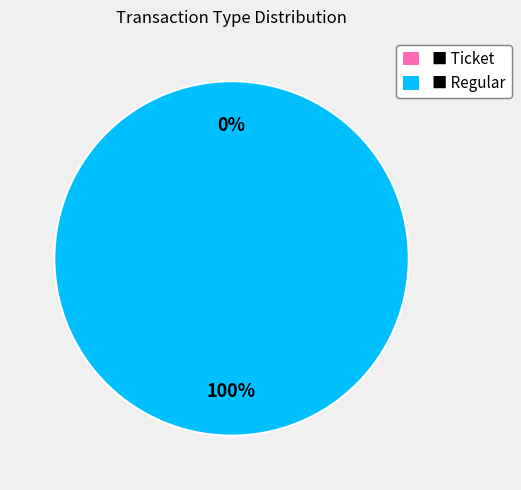

Does Ticket represent more than half of the total?

No